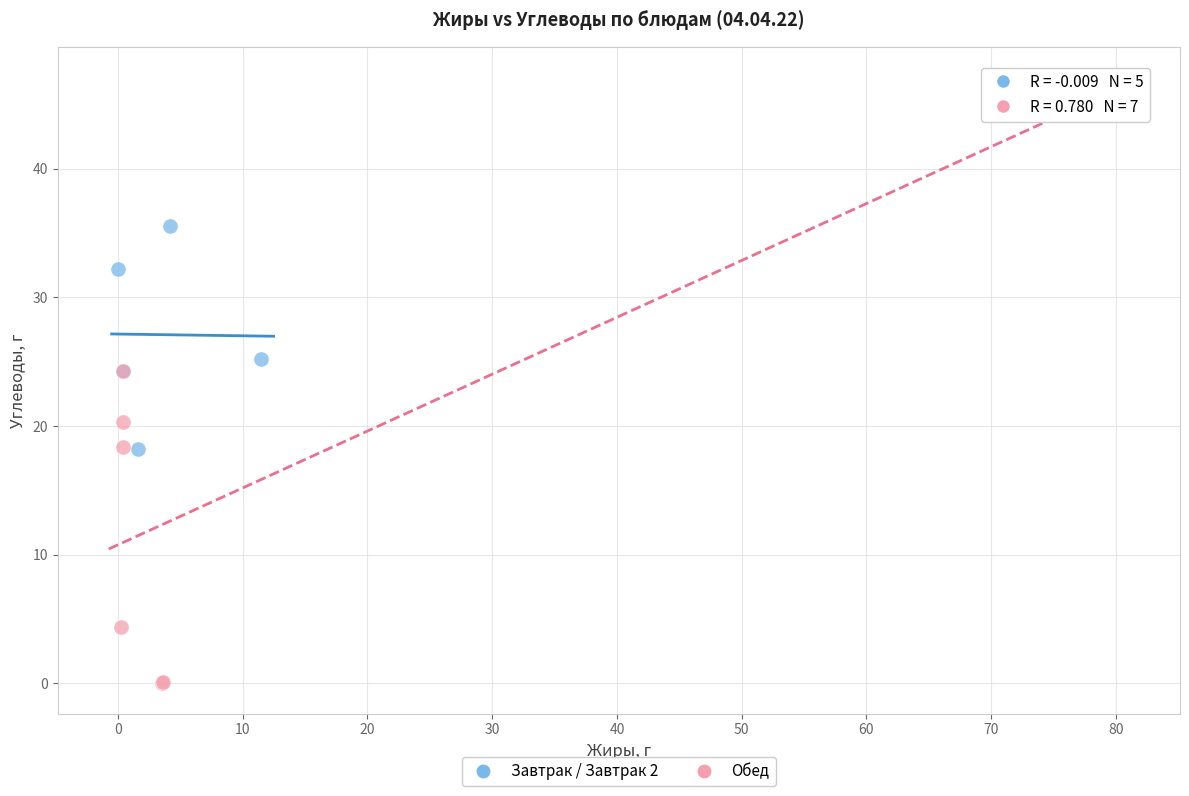

What are all the series names shown in the legend?

Завтрак / Завтрак 2, Обед